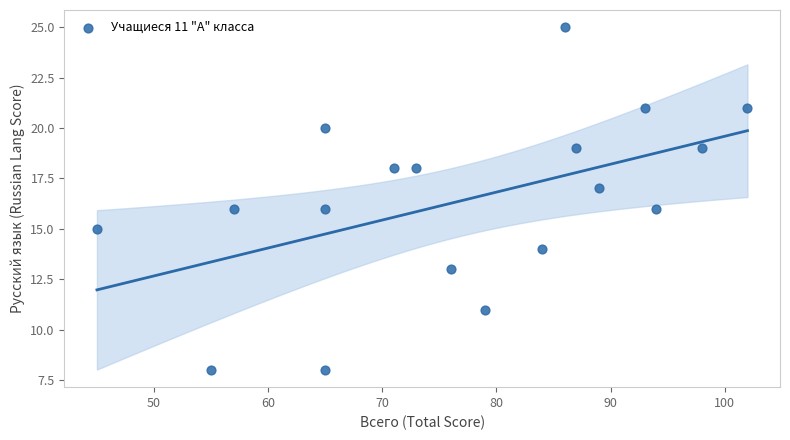

What is the range of Y values (max minus min)?

17